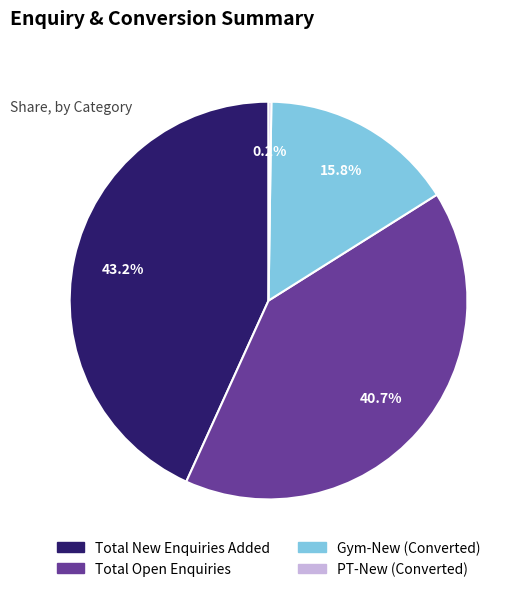

What is the ratio of the value at Gym-New (Converted) to the value at Total New Enquiries Added?

0.4